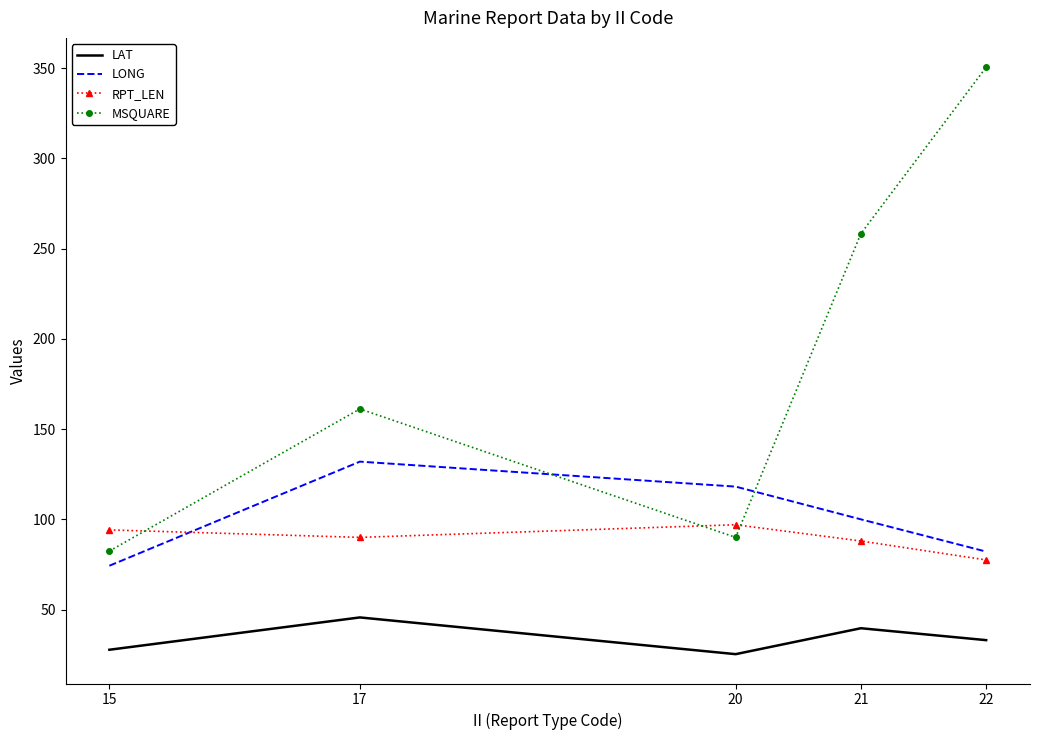

True or false: LONG and MSQUARE cross at least once.

True